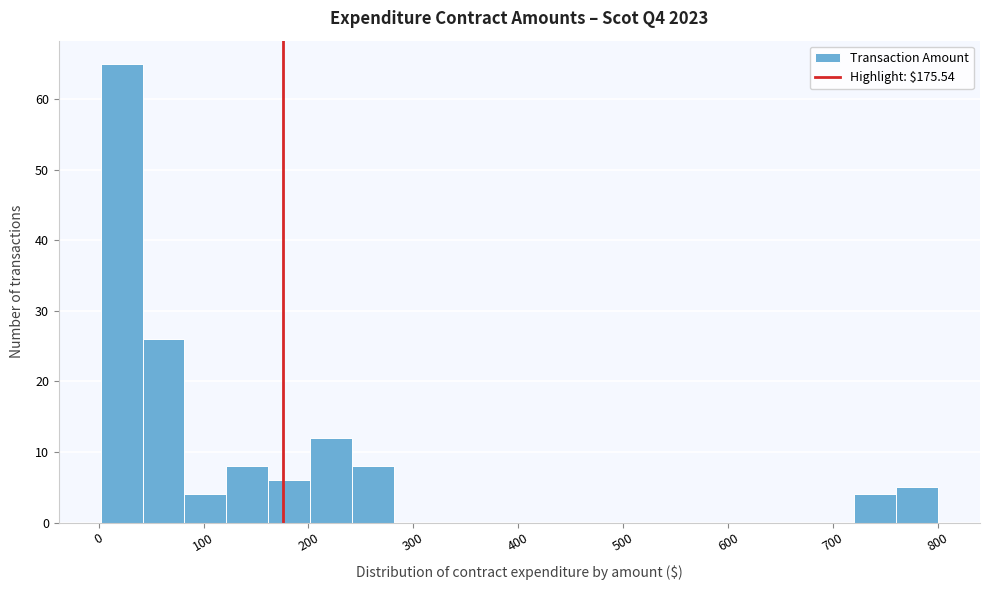

Around what value on the x-axis is the tallest bar? Give the approximate position of its centre, as read against the axis.

20